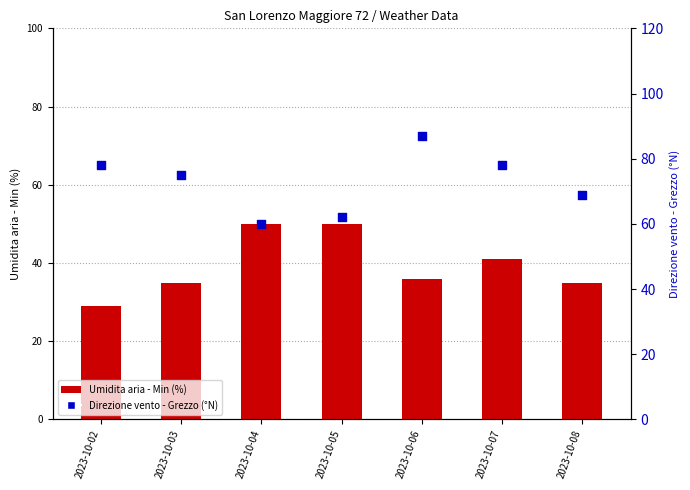

Which series reaches the minimum Y coordinate?

Umidita aria - Min (%)